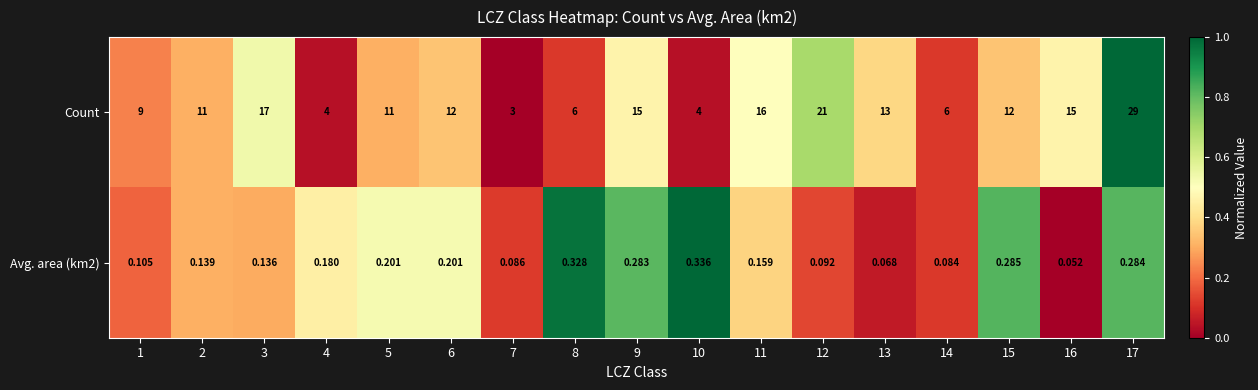

Which series has the largest range (max minus min)?

Count